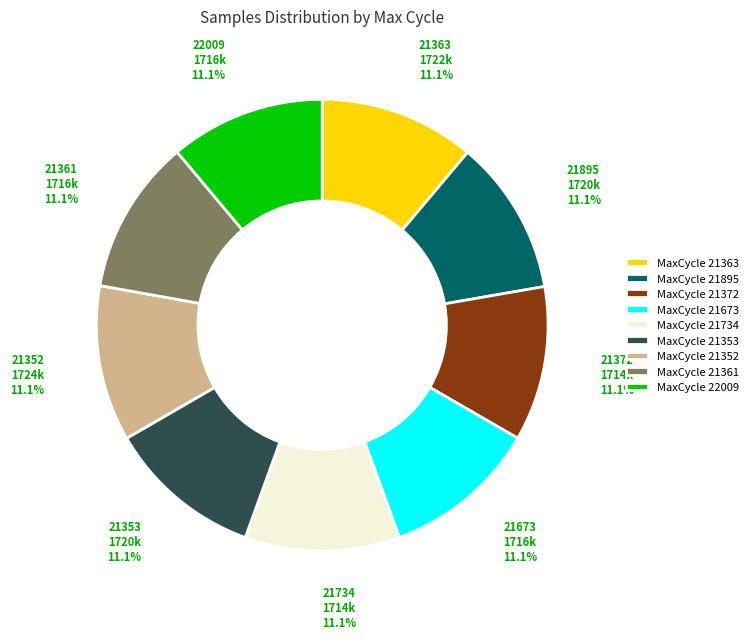

What percentage is NOT represented by MaxCycle 21372?

88.9%